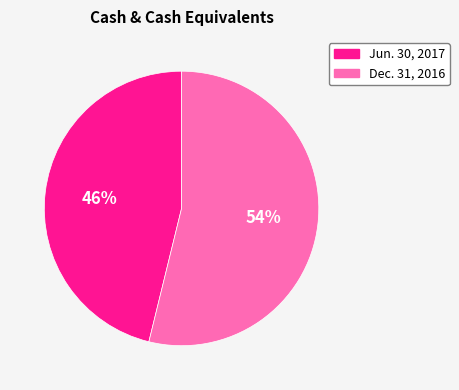

Count the number of slices in the pie.

2